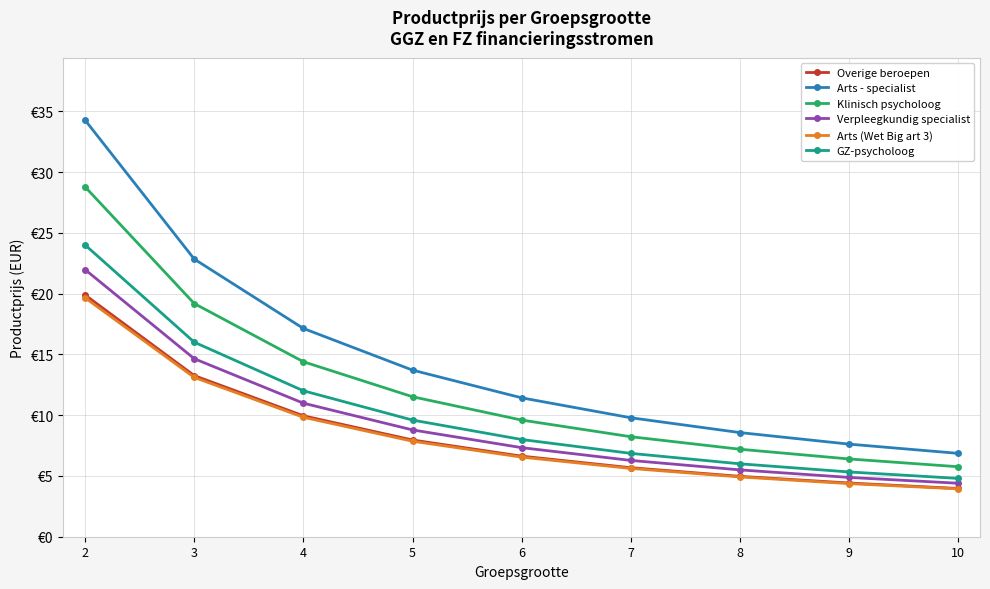

What is the value of the Overige beroepen point at the 6th from the left?

5.7